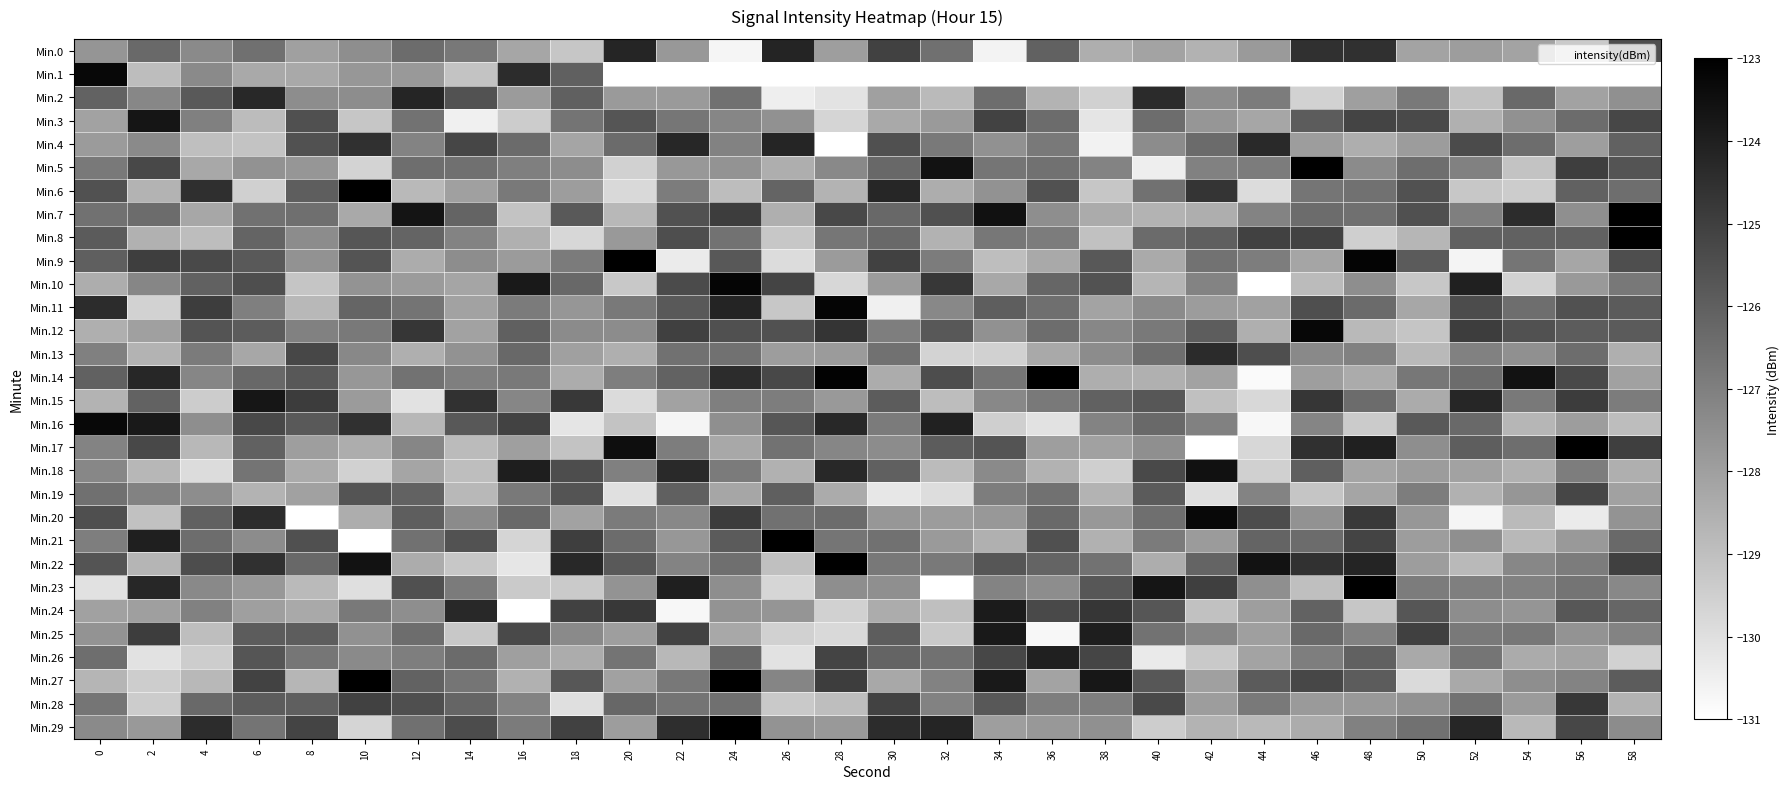

List the series in order of their peak value, lowest first.

Min.19, Min.28, Min.13, Min.4, Min.2, Min.0, Min.26, Min.24, Min.25, Min.15, Min.3, Min.18, Min.1, Min.16, Min.20, Min.12, Min.10, Min.11, Min.14, Min.6, Min.21, Min.29, Min.9, Min.22, Min.5, Min.23, Min.27, Min.7, Min.17, Min.8